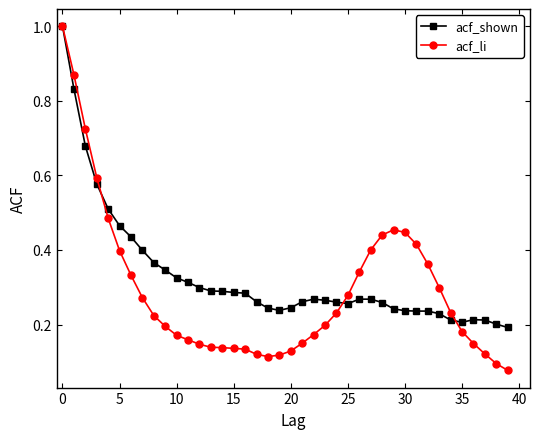

True or false: acf_shown has more than 0 interior local peaks.

True